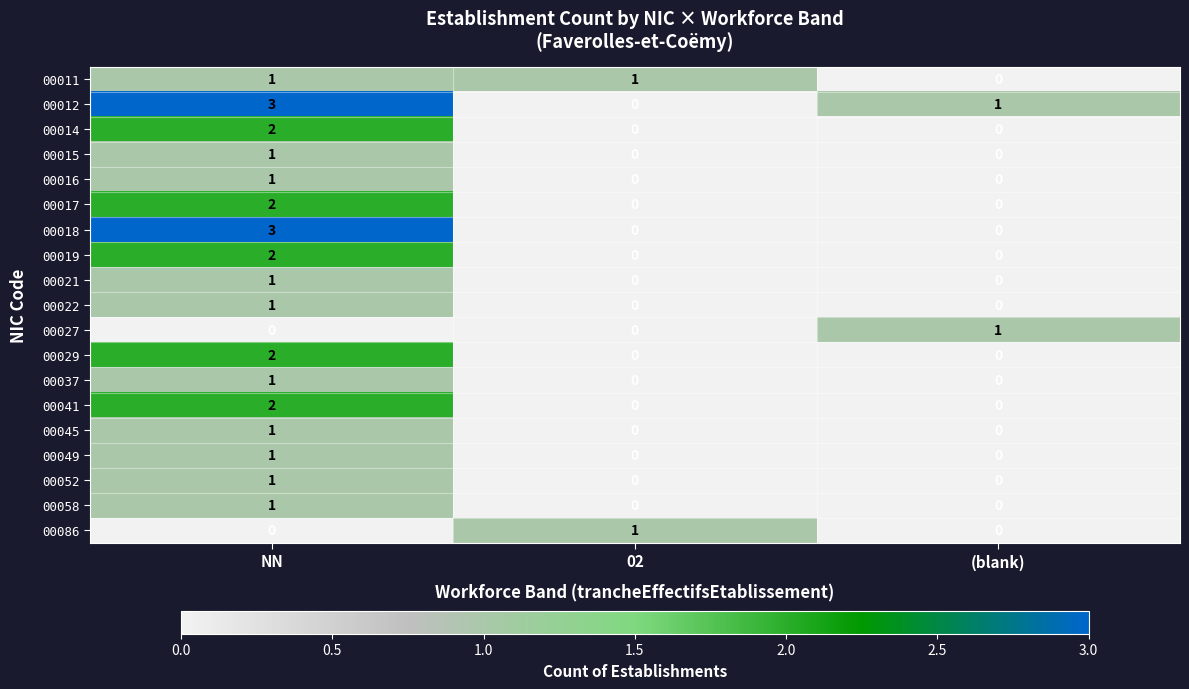

At which category is the sum across all series the highest?

NN